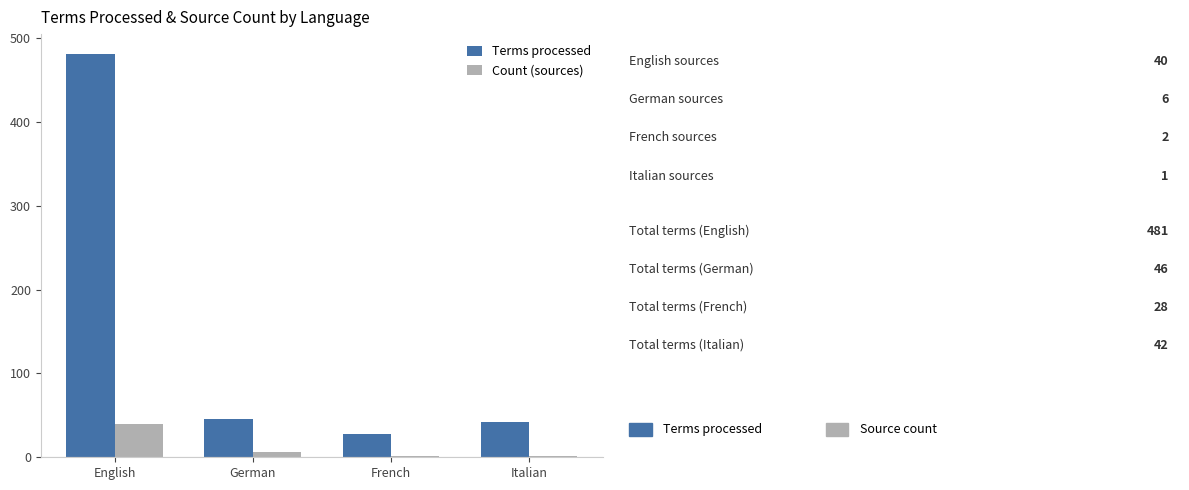

At which label does Count (sources) reach its peak?

English